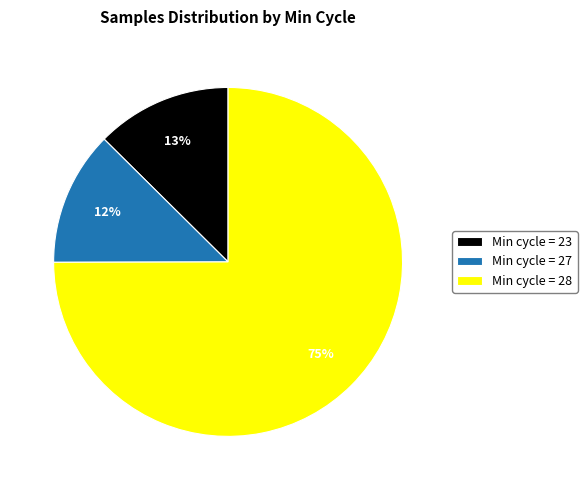

Which slice is the largest?

Min cycle = 28